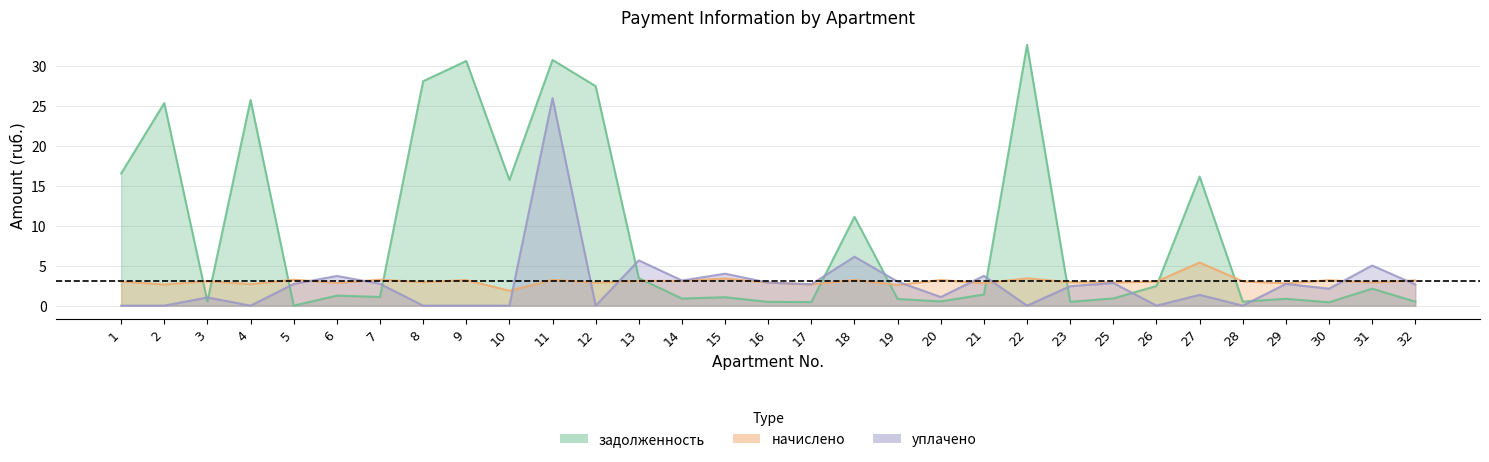

Read the начислено value at 28.

3.0